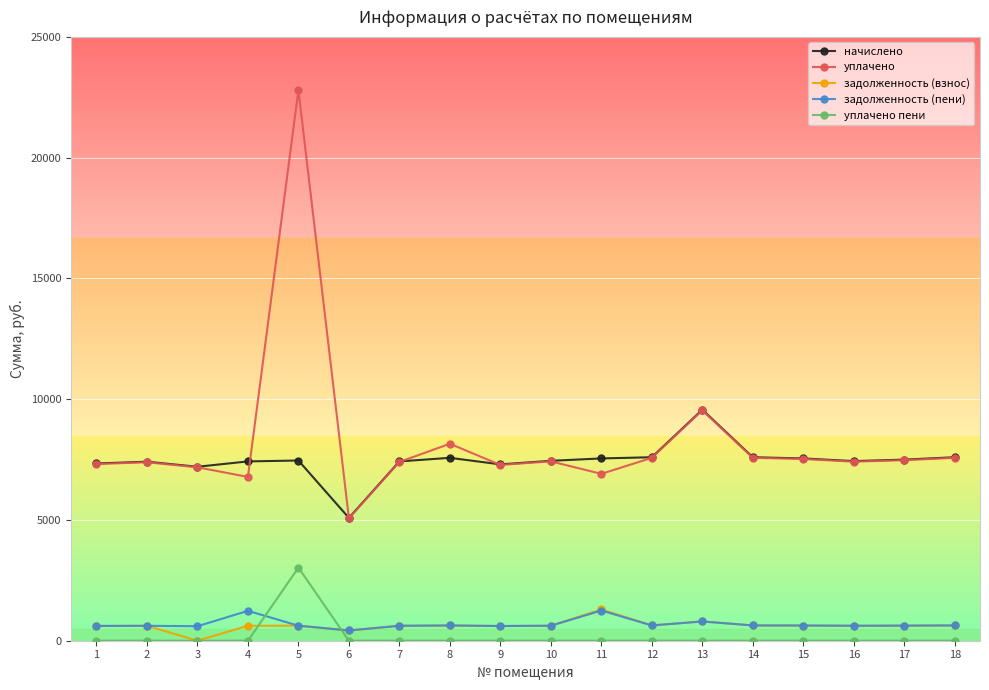

True or false: задолженность (взнос) and начислено intersect in this chart.

False